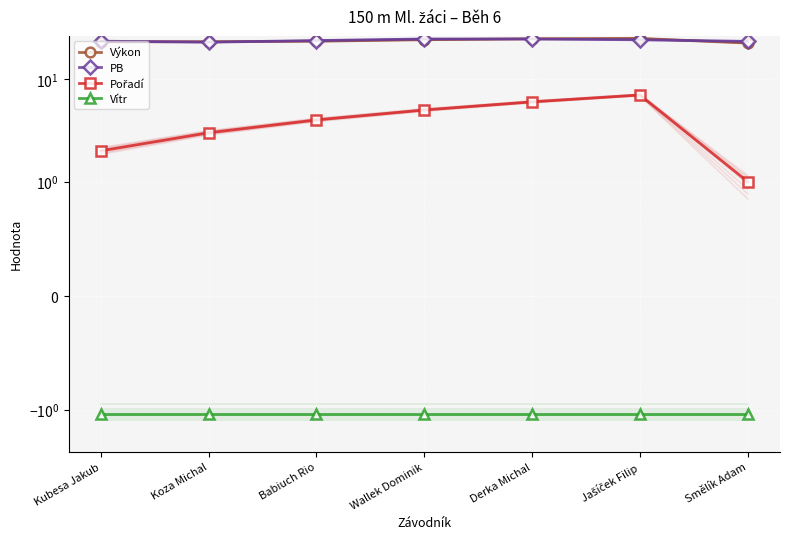

What is the total value across all series at Koza Michal?

48.0